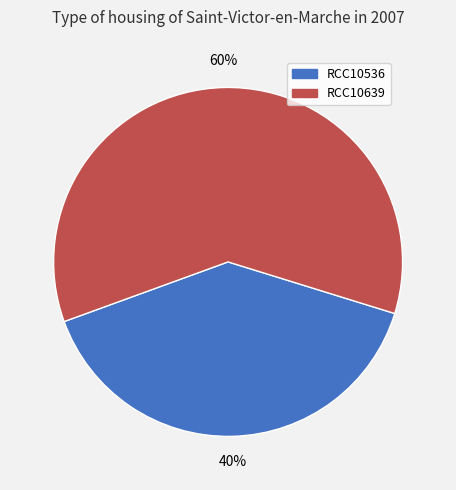

To the nearest percent, what is the average slice percentage?

50%